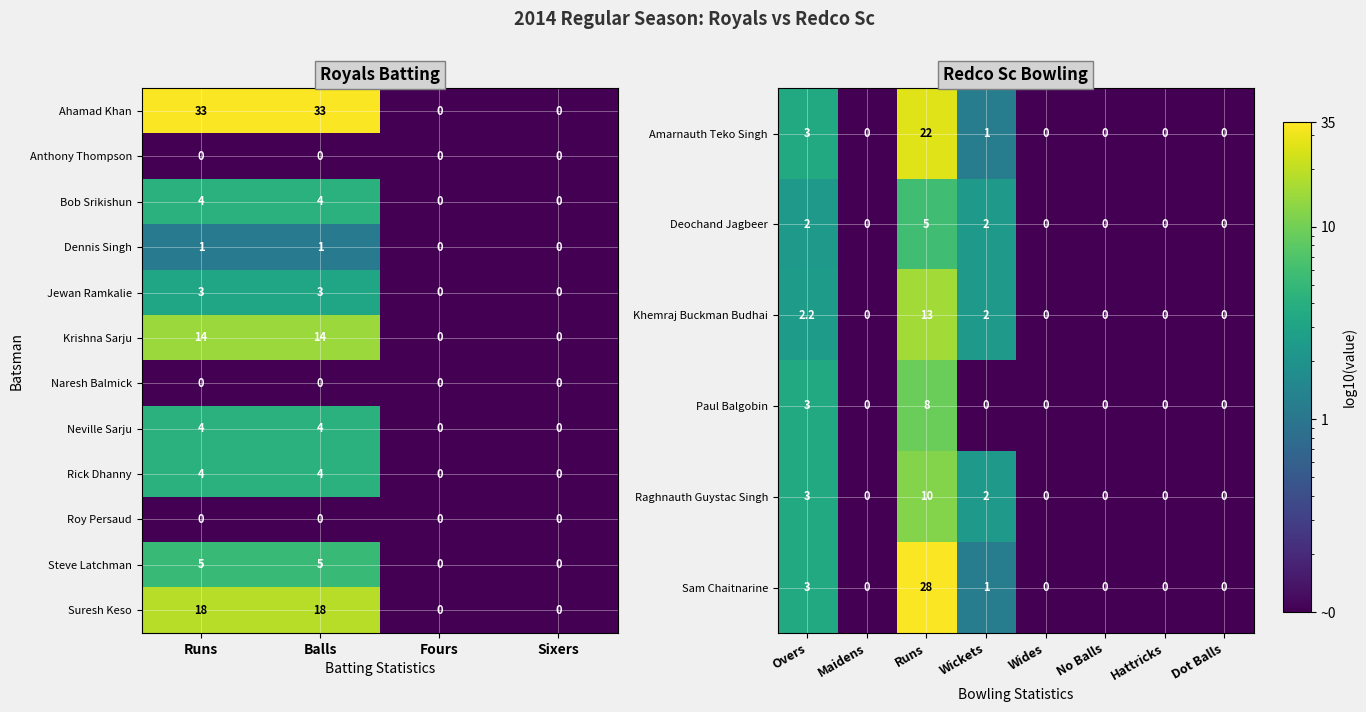

How many categories are shown in the chart?

12